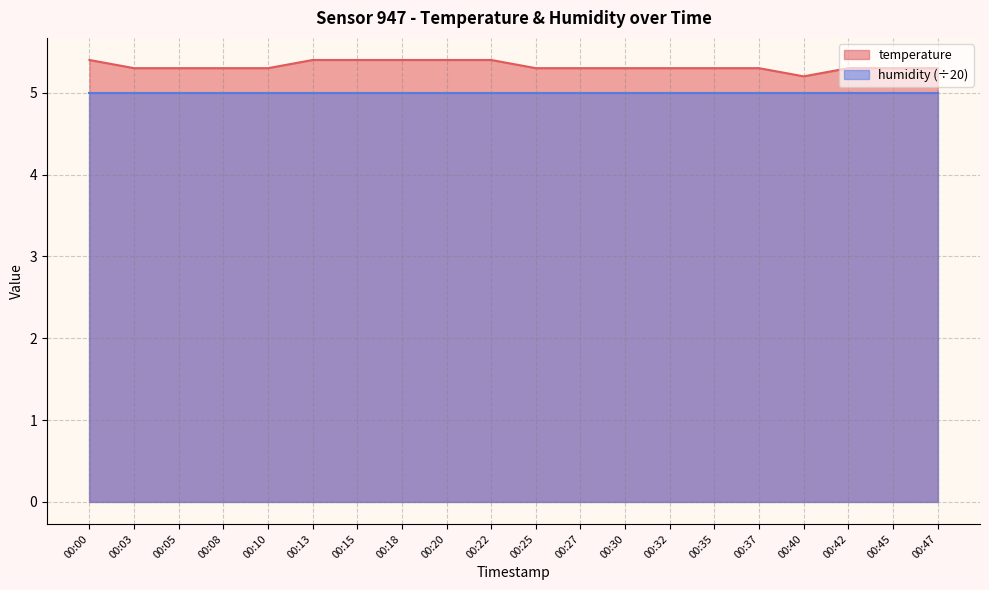

List the labels in order of value, smallest first.

00:40, 00:03, 00:05, 00:08, 00:10, 00:25, 00:27, 00:30, 00:32, 00:35, 00:37, 00:42, 00:45, 00:47, 00:00, 00:13, 00:15, 00:18, 00:20, 00:22